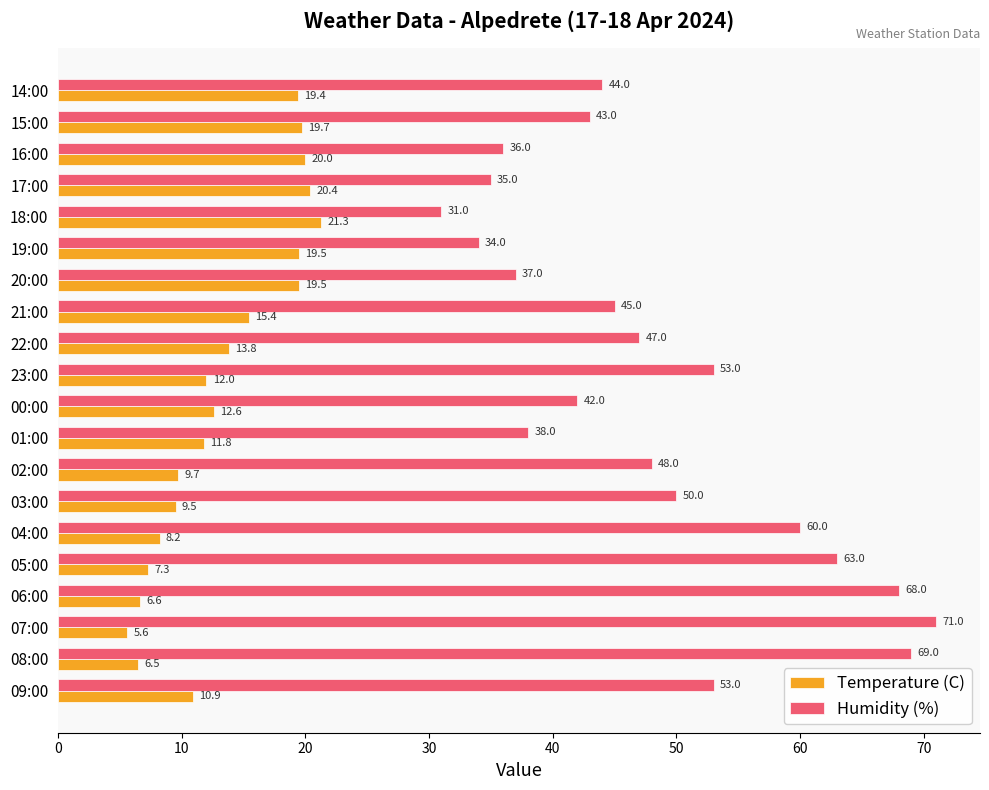

How many data points in Temperature (C) are less than 12?

9